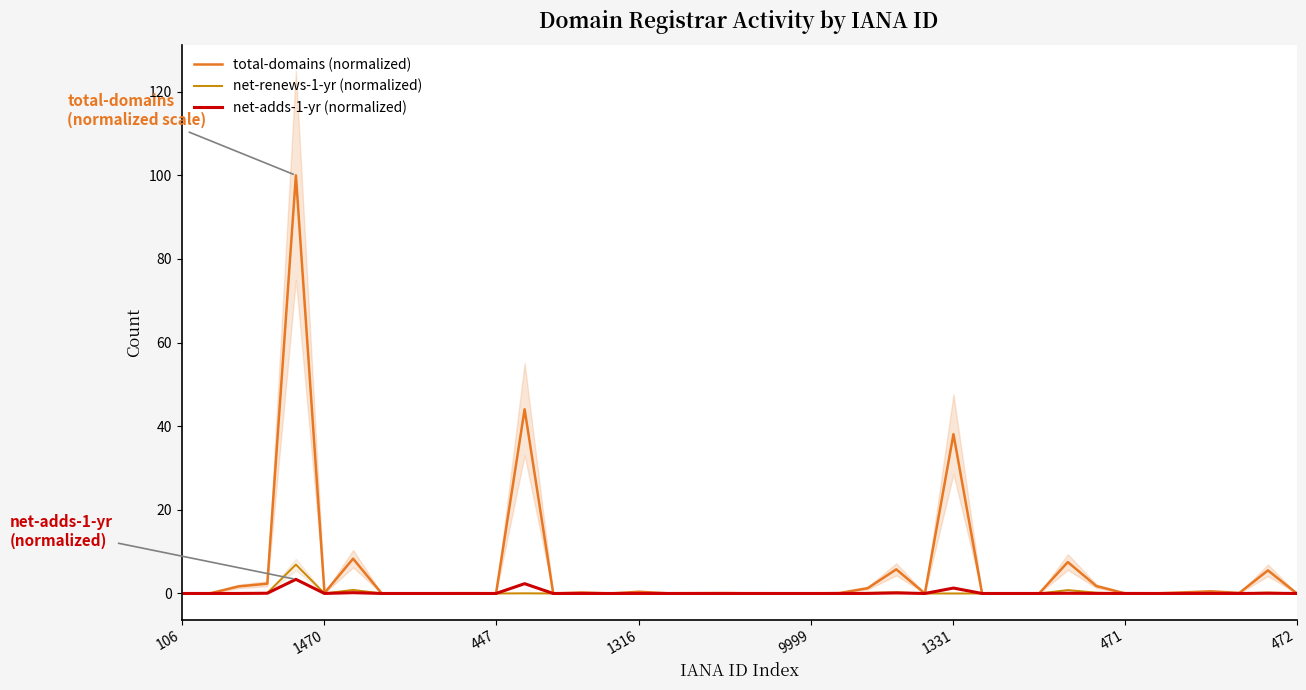

True or false: net-renews-1-yr (normalized) has a value of 0.0 at 1470.

True